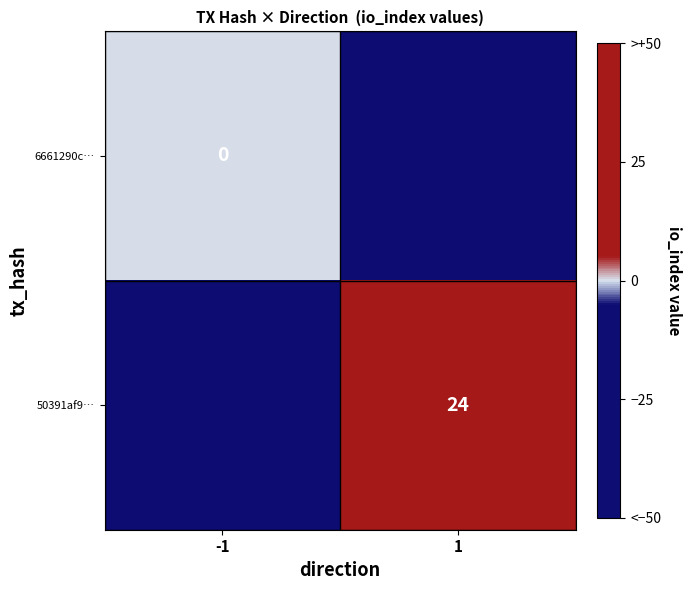

Which series has the largest total across all categories?

50391af9…